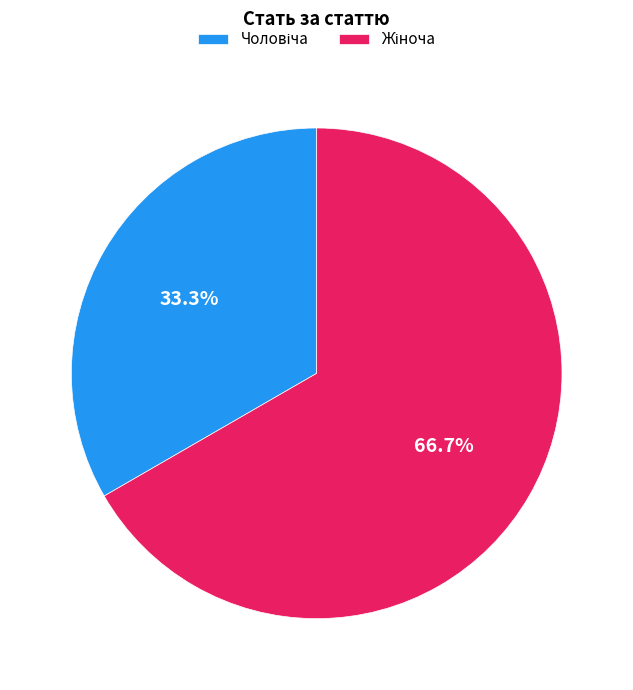

Does any single category account for the majority?

Yes